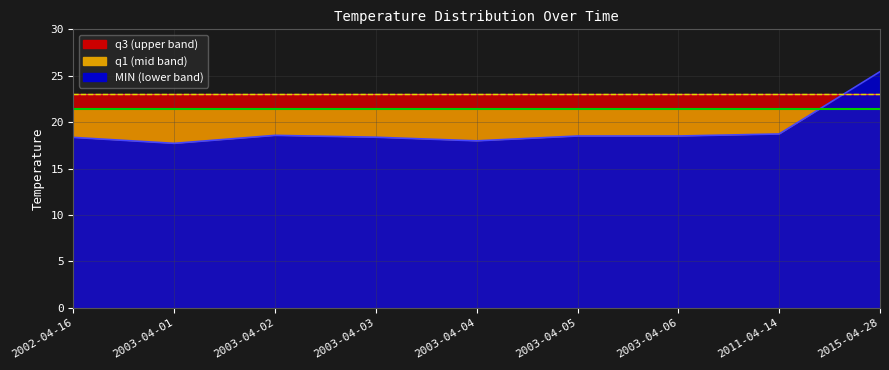

Count the number of categories in the chart.

9